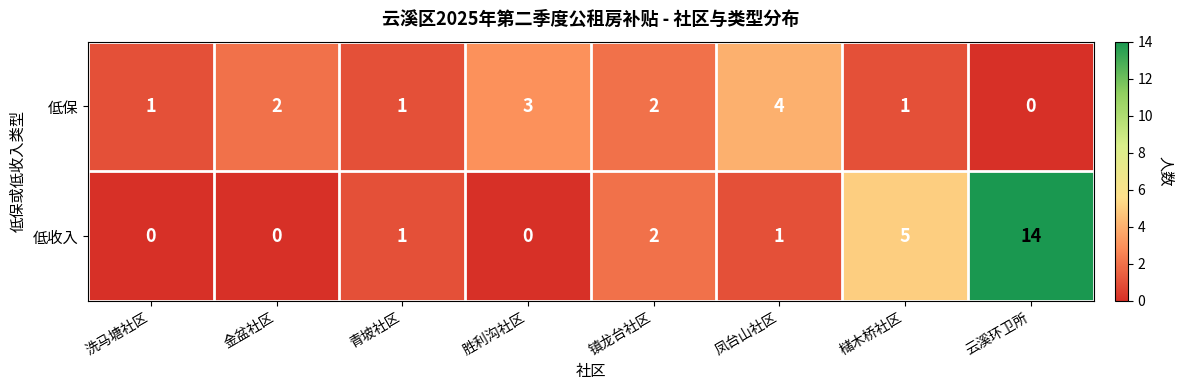

What is the difference between the 低收入 values at 云溪环卫所 and 槠木桥社区?

9